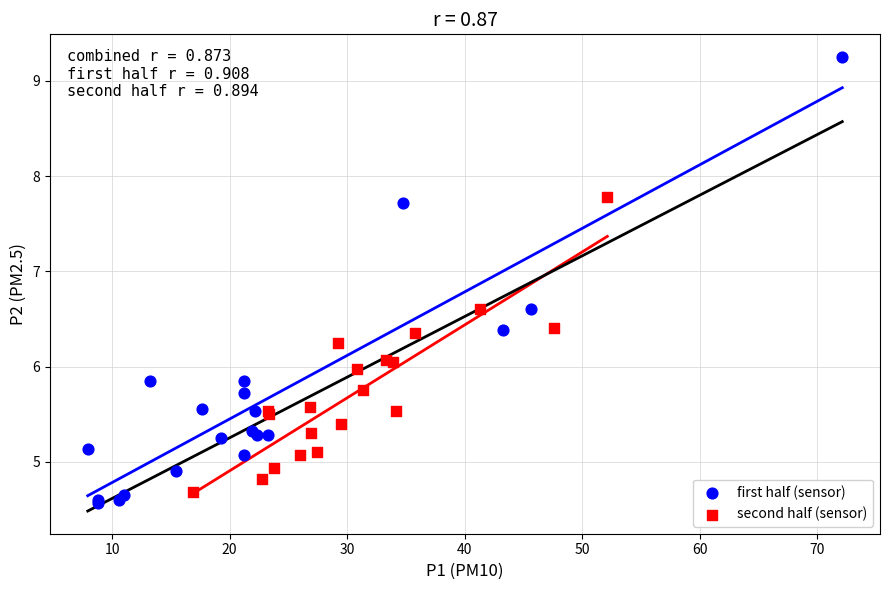

Which series contains the highest Y value?

first half (sensor)